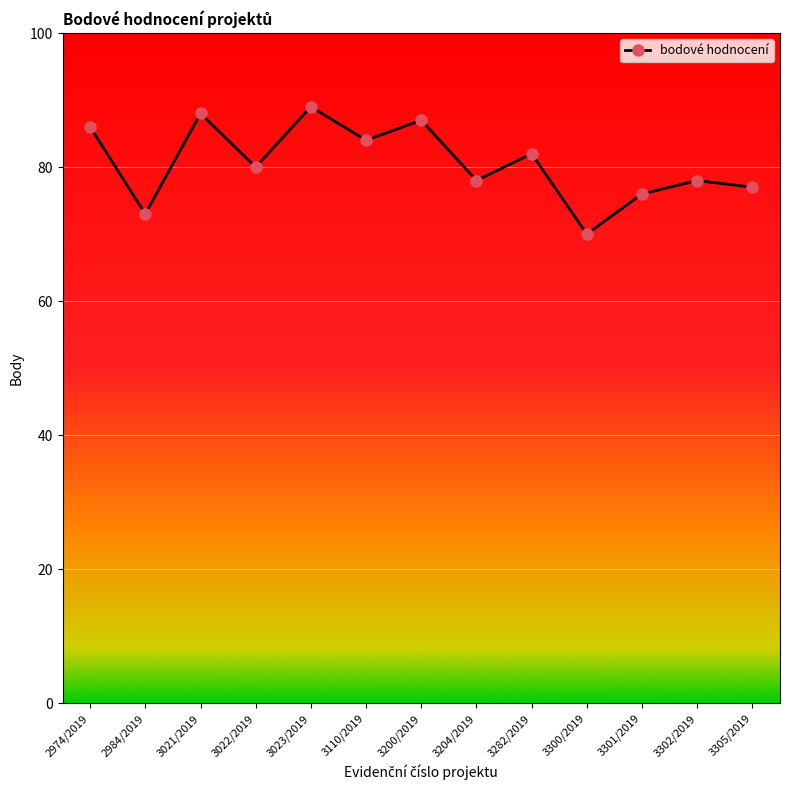

What value does the data have at 3110/2019?

84